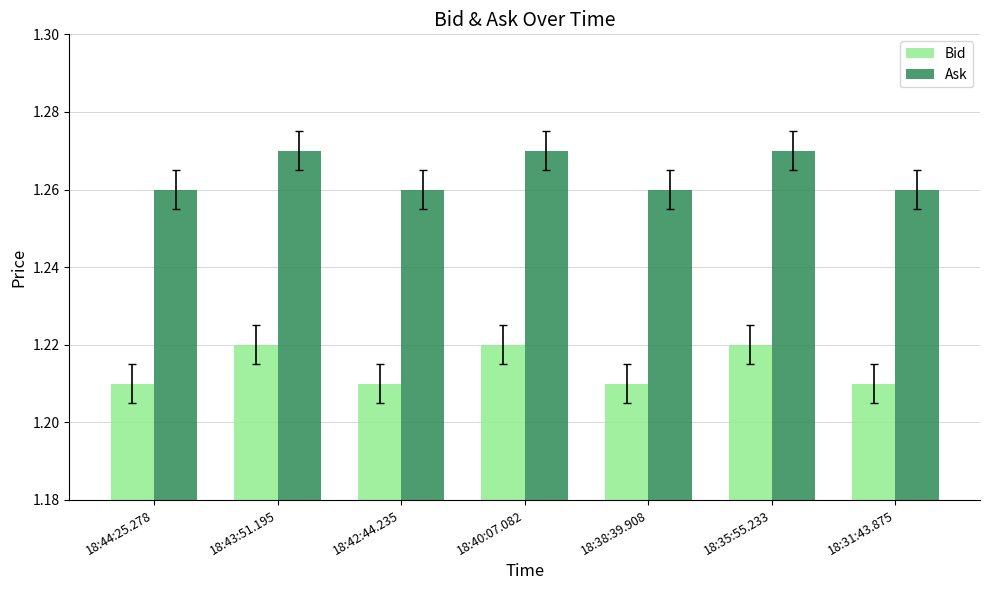

At how many categories does at least one series exceed 1?

7